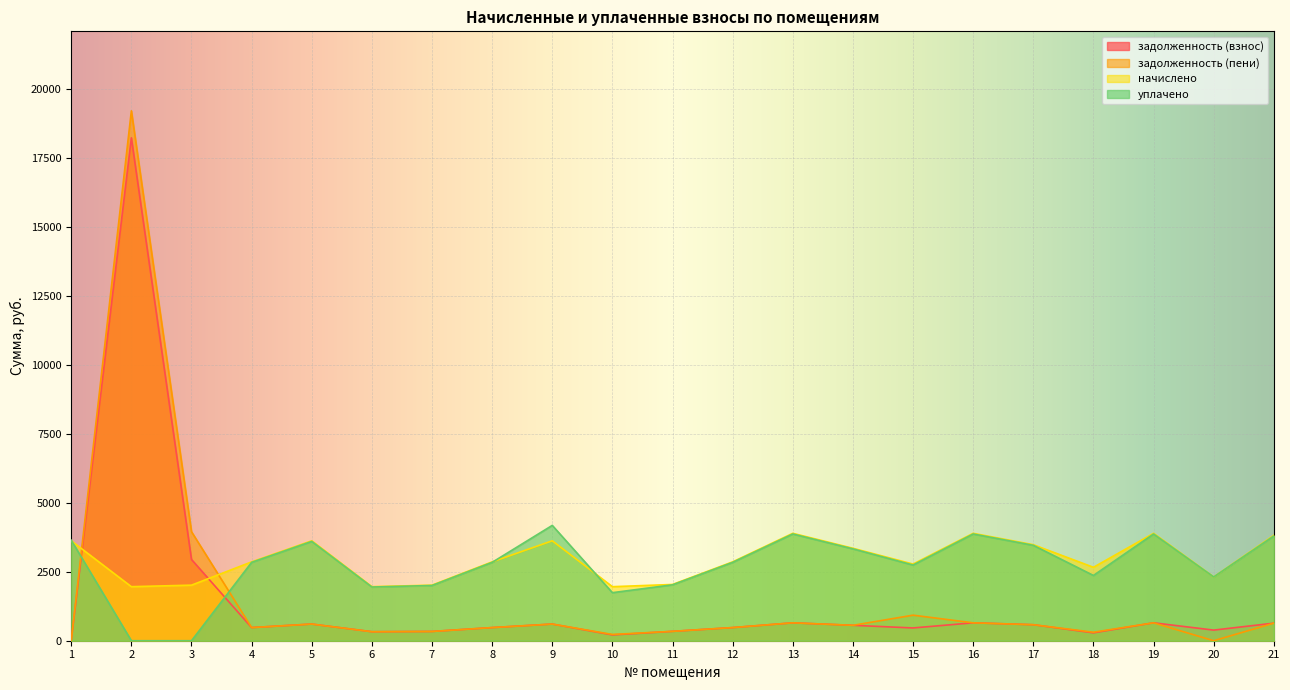

At which label does уплачено reach its minimum?

2